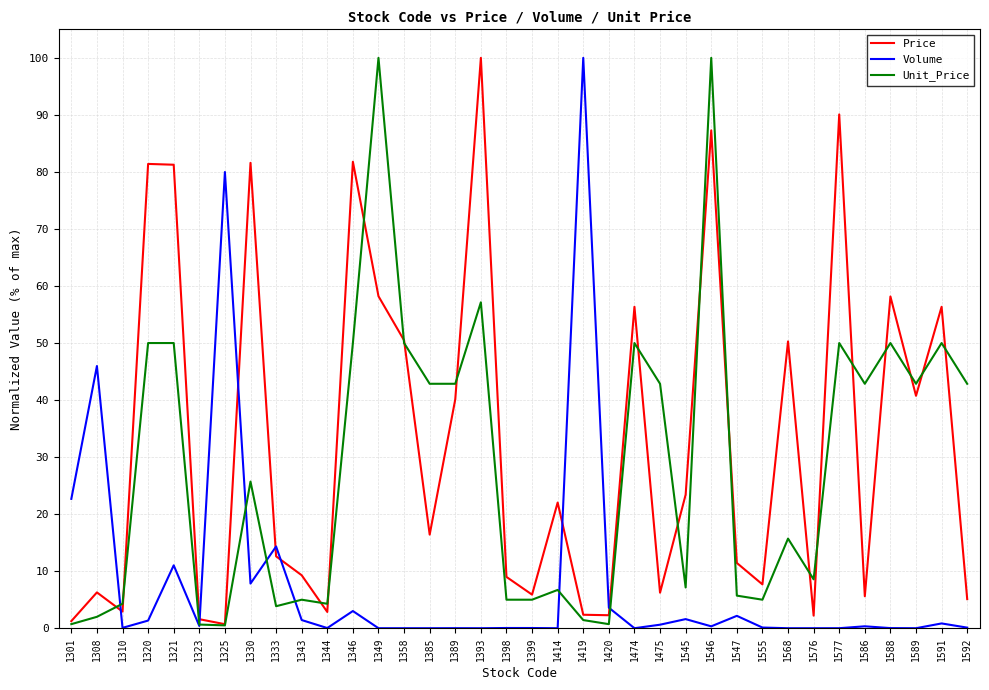

At 1546, list the series in order from largest to smallest.

Unit_Price, Price, Volume